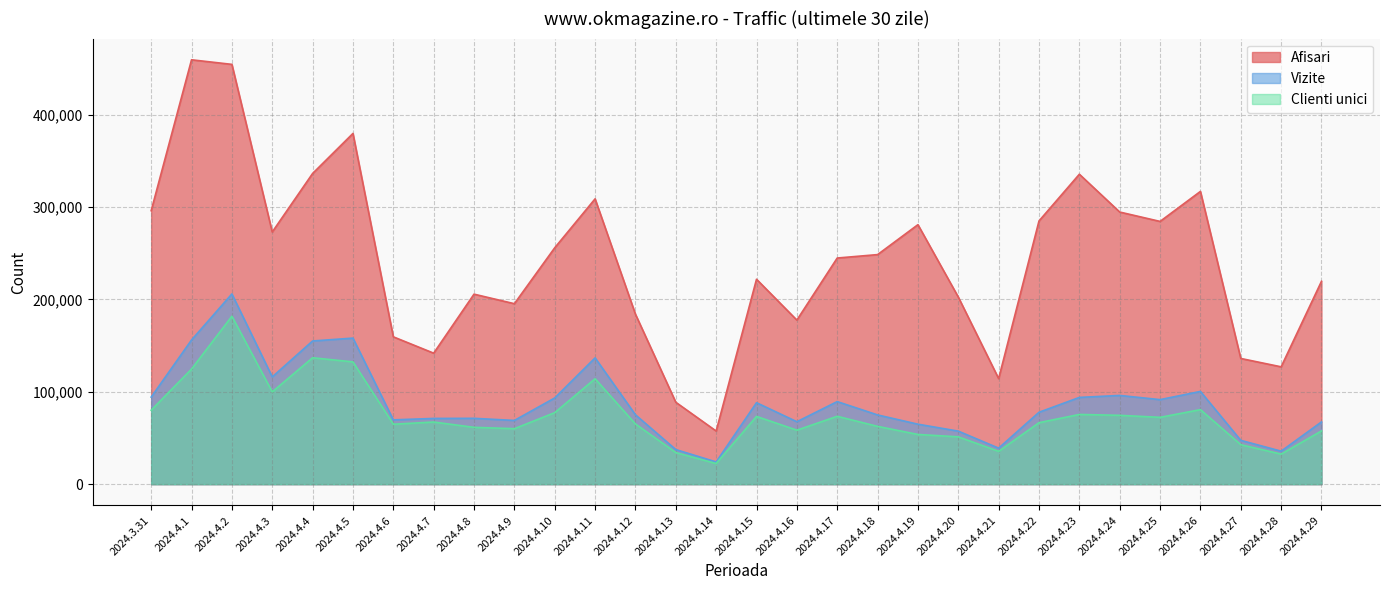

Reading left to right, extract all data points from this chart.

Afisari: 296127	459523	454568	273068	336422	379774	159550	141849	205744	195410	255976	308951	184042	88681	57530	221890	177673	244870	248580	280983	202612	114299	285013	335615	294667	284516	317005	136114	127061	219665
Vizite: 94278	156128	205989	116168	155045	158154	69642	71172	71295	69003	93359	136733	75130	37459	24080	88212	67616	89411	74967	64939	57428	39014	77857	93934	96087	91545	100420	47441	35740	67406
Clienti unici: 80077	124634	181852	99920	136888	132415	64899	67291	61534	60073	77439	114155	65212	34213	22342	73367	58464	73500	62588	53829	51254	35535	66583	75498	74540	72355	80716	42756	32546	57672